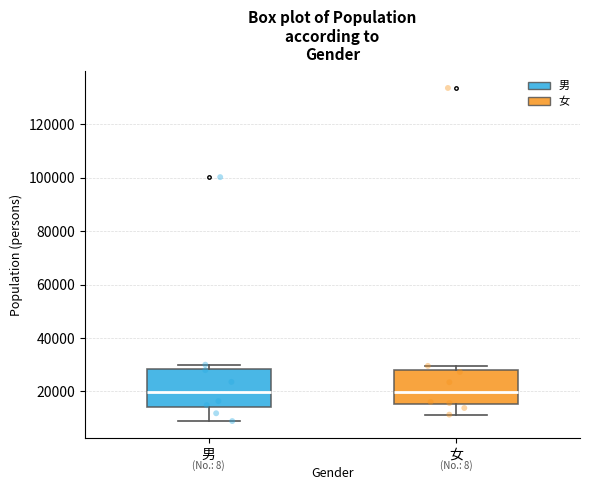

Reading left to right, read every box against the y-axis: the position of its median line, the range the box covers, and the ends of its whiskers. The values are not printed on the chart, so give them approximately, as read against the axis.

男: median 20000, box 14000 to 28000, whiskers 8000 to 30000
女: median 20000, box 16000 to 28000, whiskers 12000 to 30000